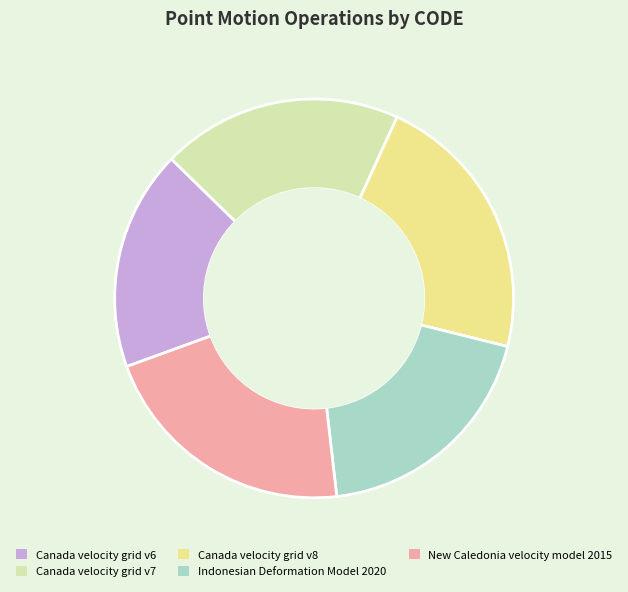

Is there any slice that represents more than half of the pie?

No